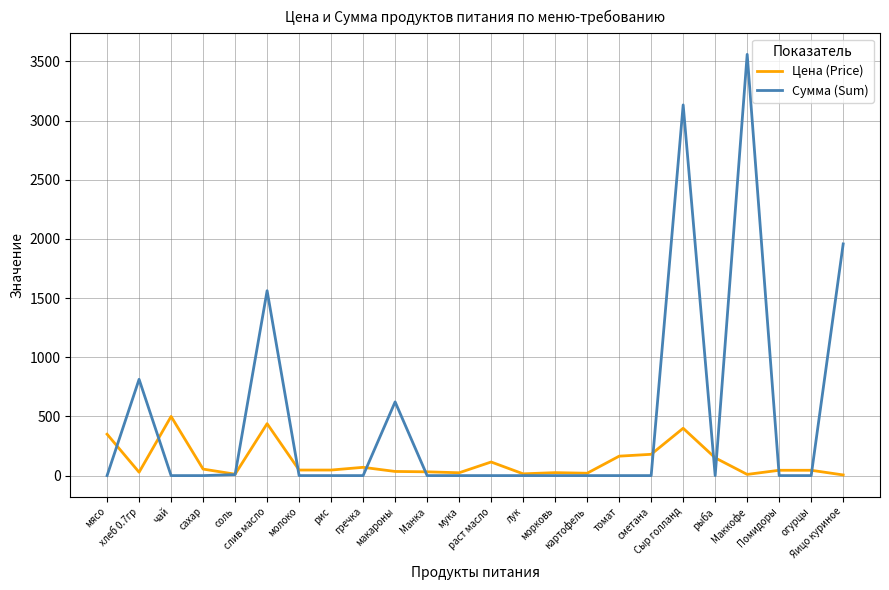

List the series in order of their peak value, lowest first.

Цена (Price), Сумма (Sum)